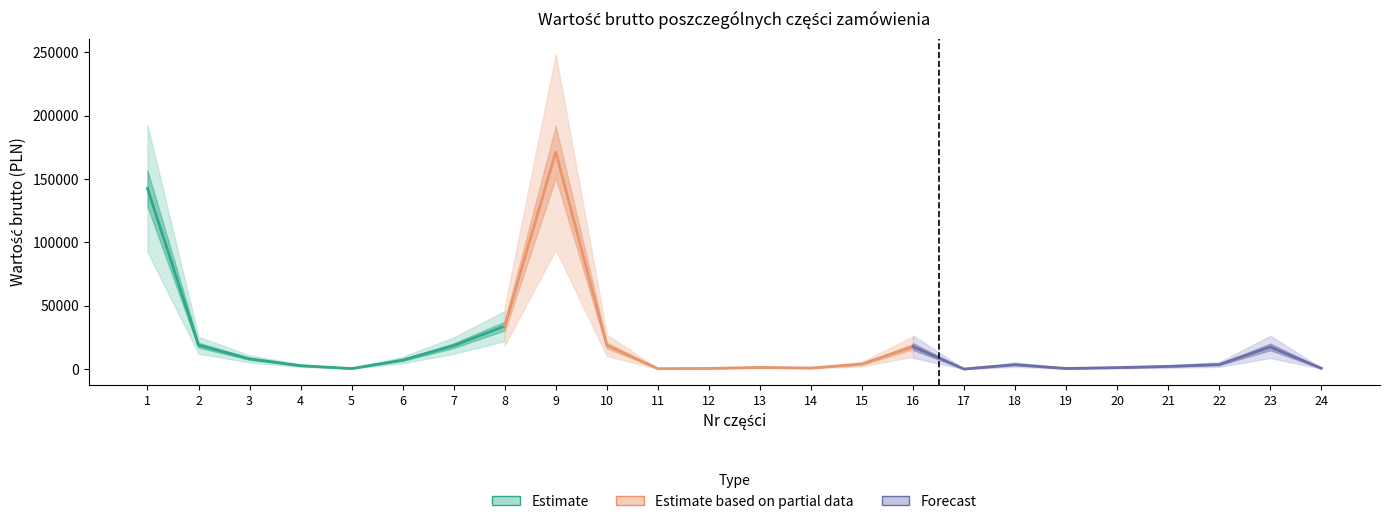

Rank the categories by value from highest to lowest.

9, 1, 8, 2, 10, 7, 16, 23, 3, 6, 15, 22, 18, 4, 21, 13, 20, 14, 24, 12, 19, 5, 11, 17